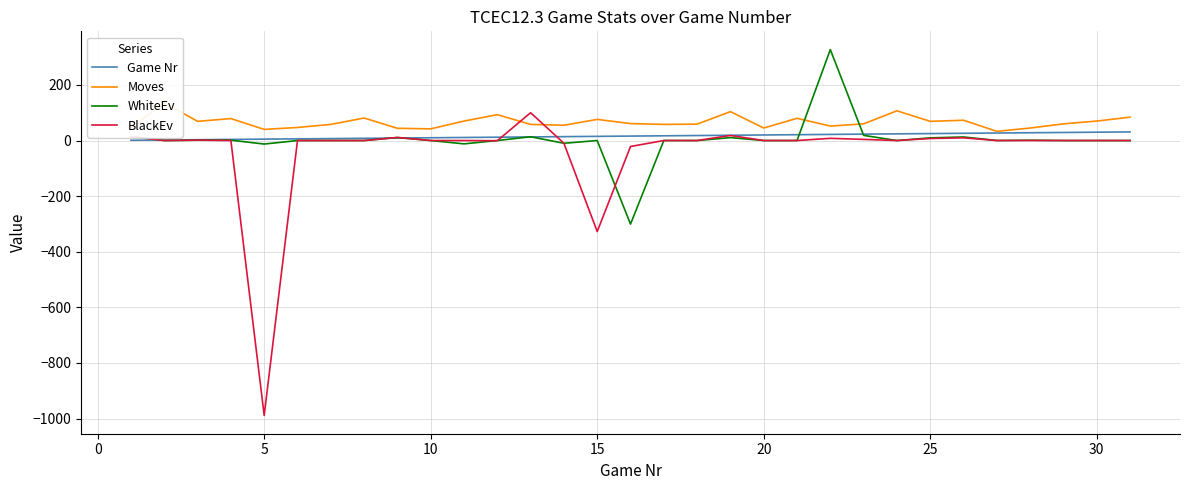

What is the smallest value displayed?

-988.9